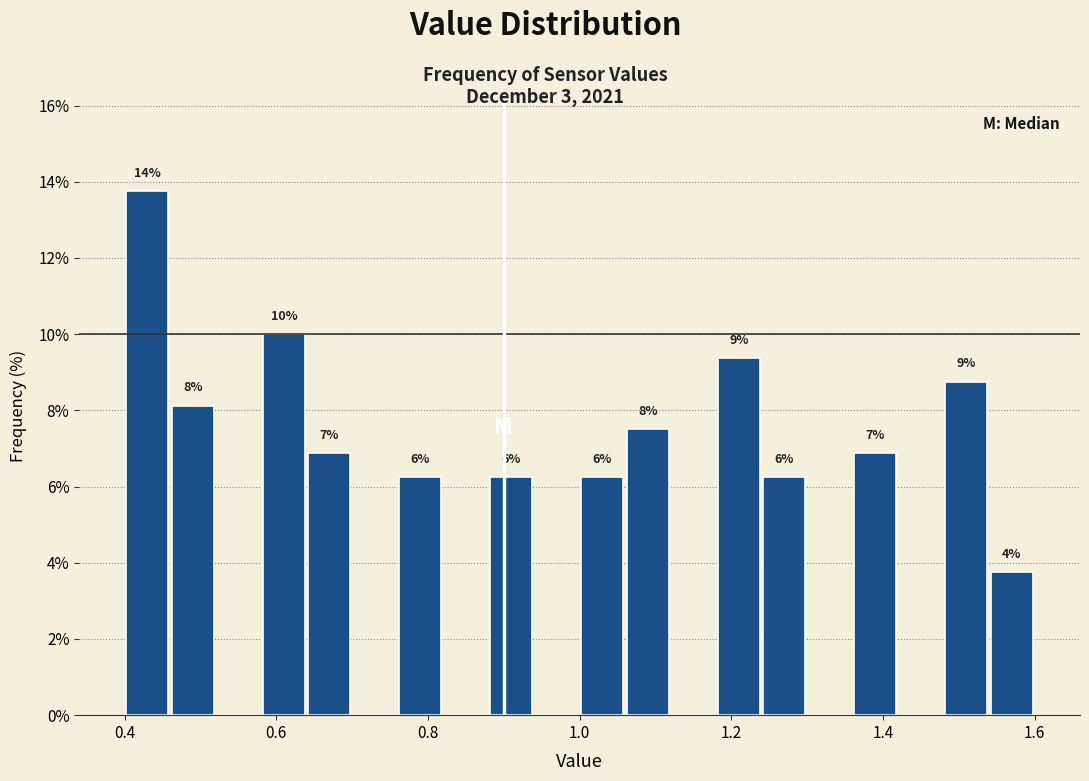

Read against the x-axis, roughly where is the centre of the tallest bar?

0.44